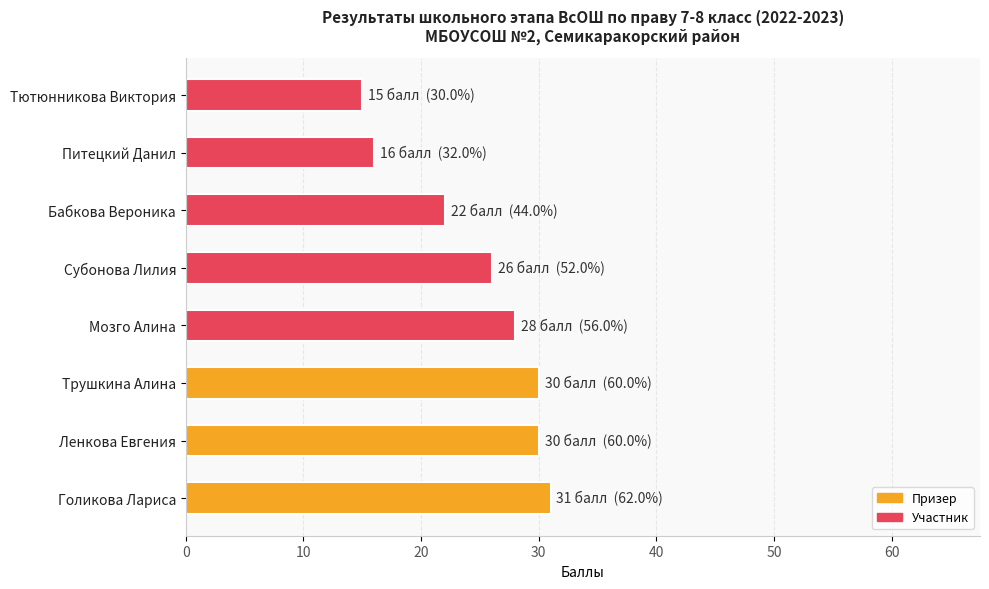

Where is the data nearest to the value 23?

Бабкова Вероника